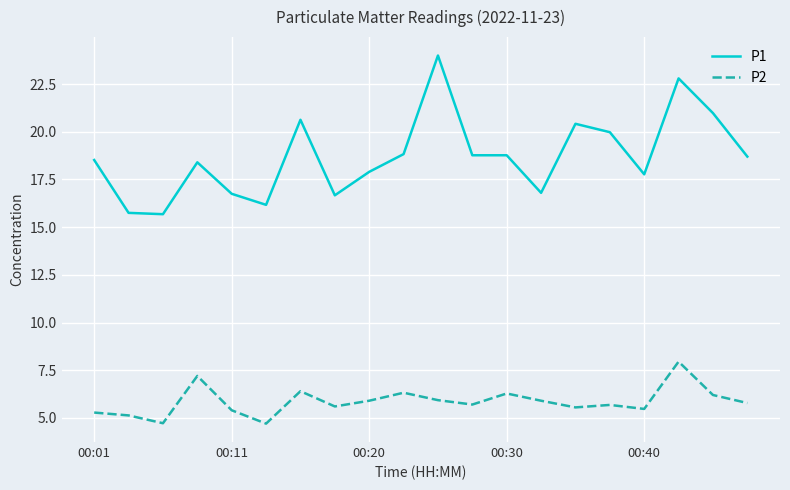

What is the average value of the P2 series?

5.9